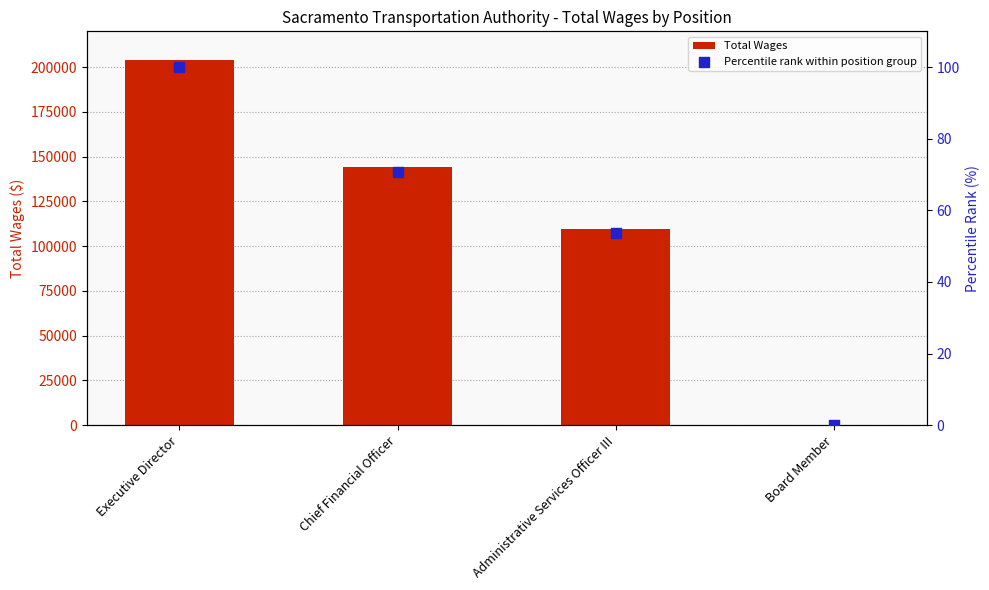

Which series has the largest Y range (max minus min)?

Total Wages